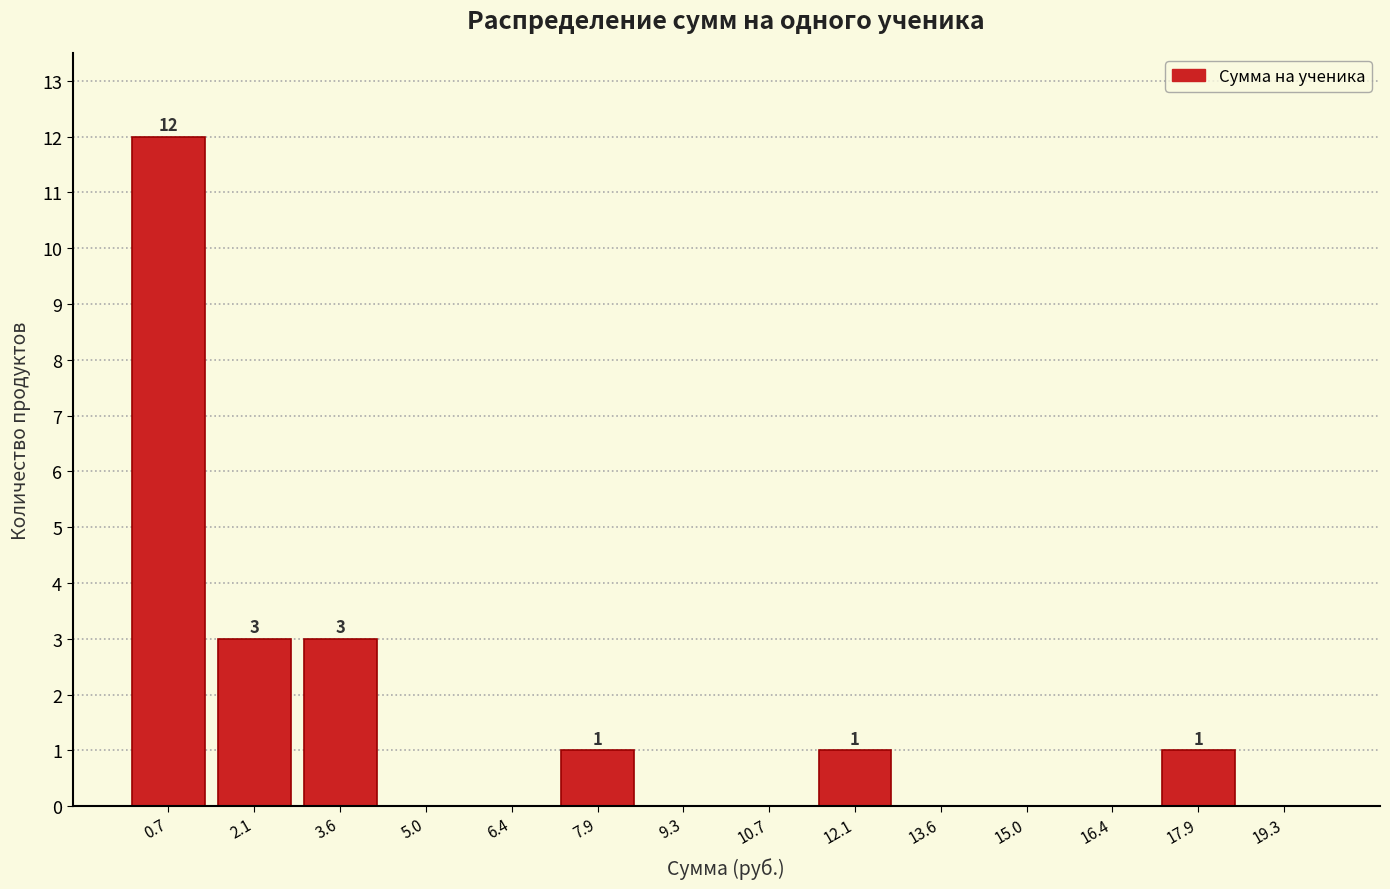

Which range on the x-axis has the tallest bar?

0.0 to 1.4